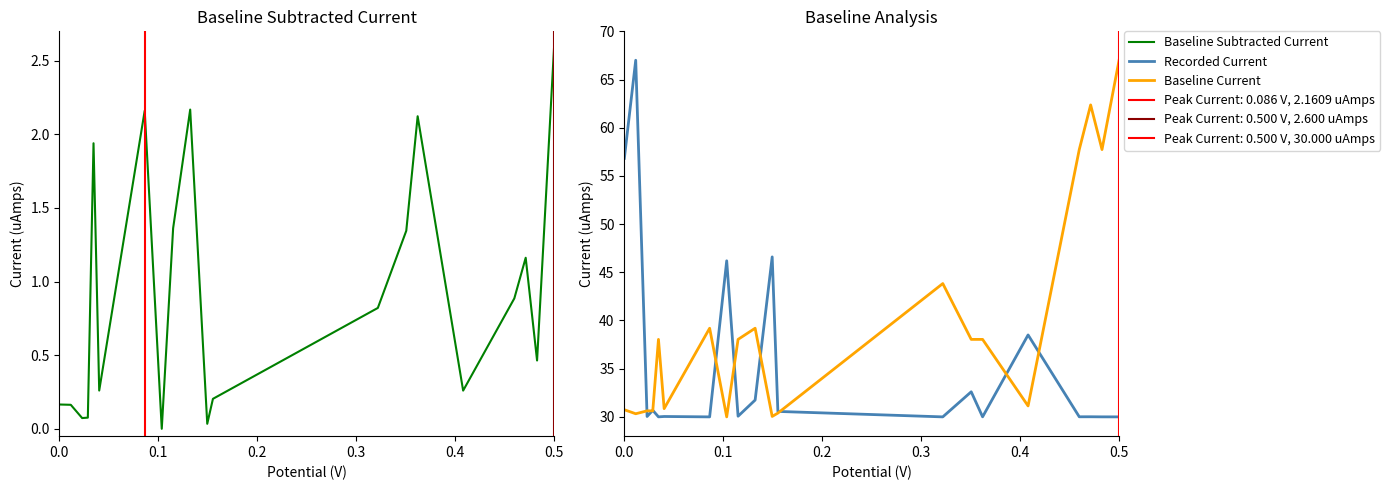

Which series has the largest total across all categories?

Baseline Current